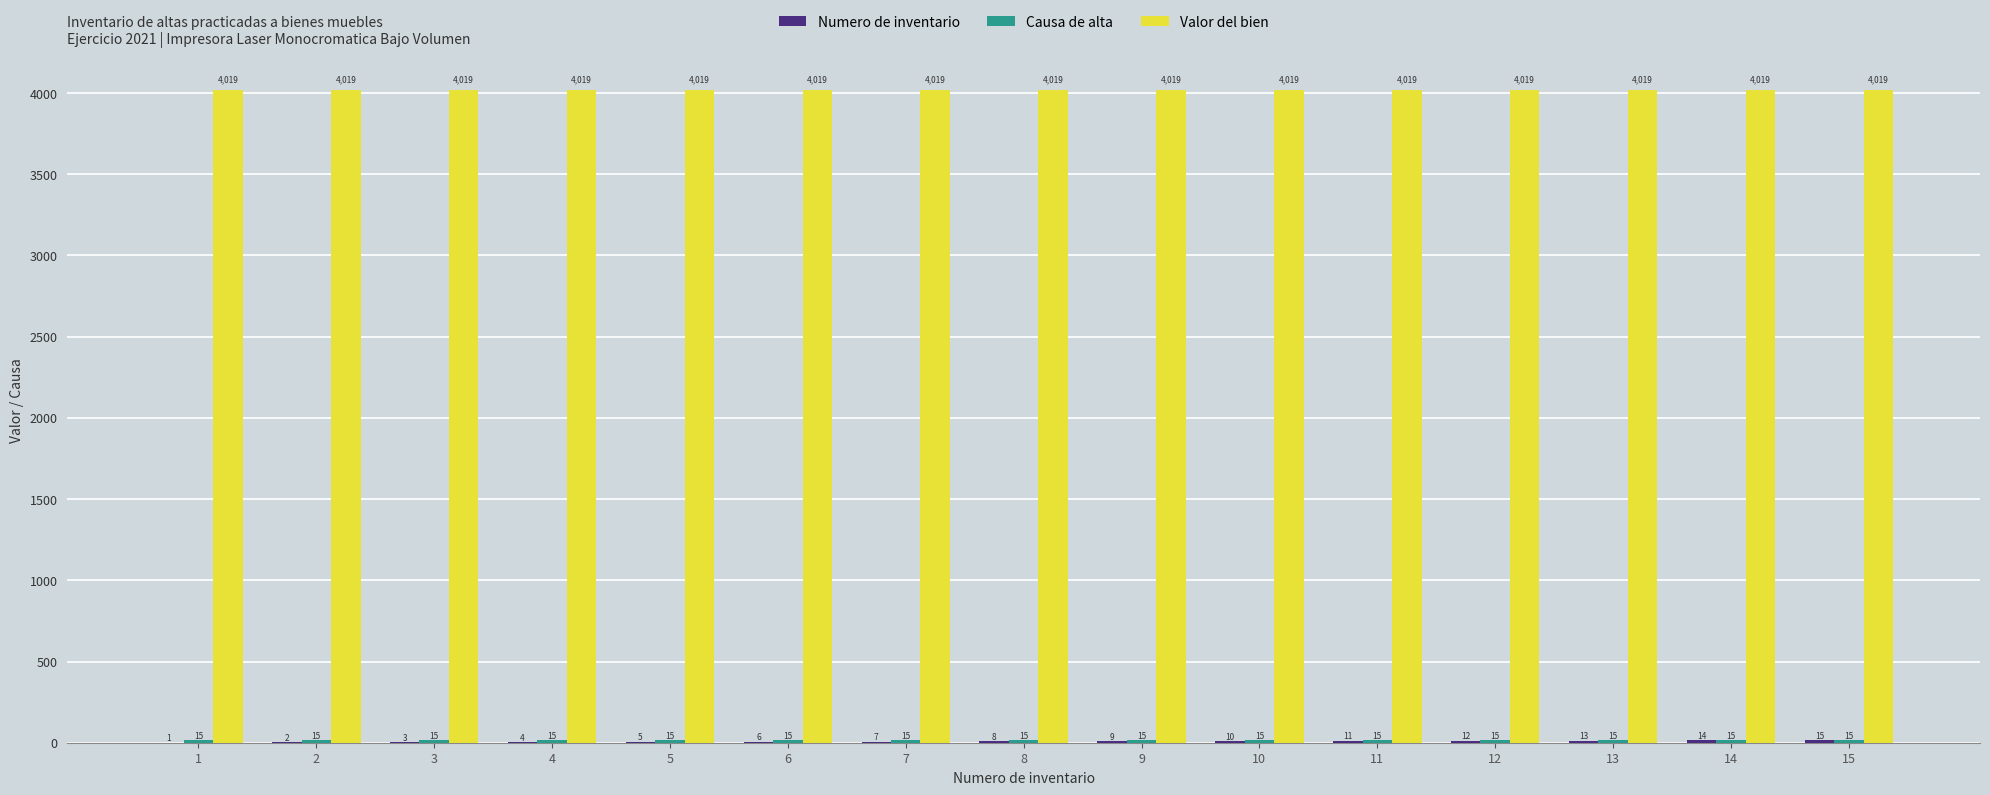

At which category is the sum across all series the highest?

15